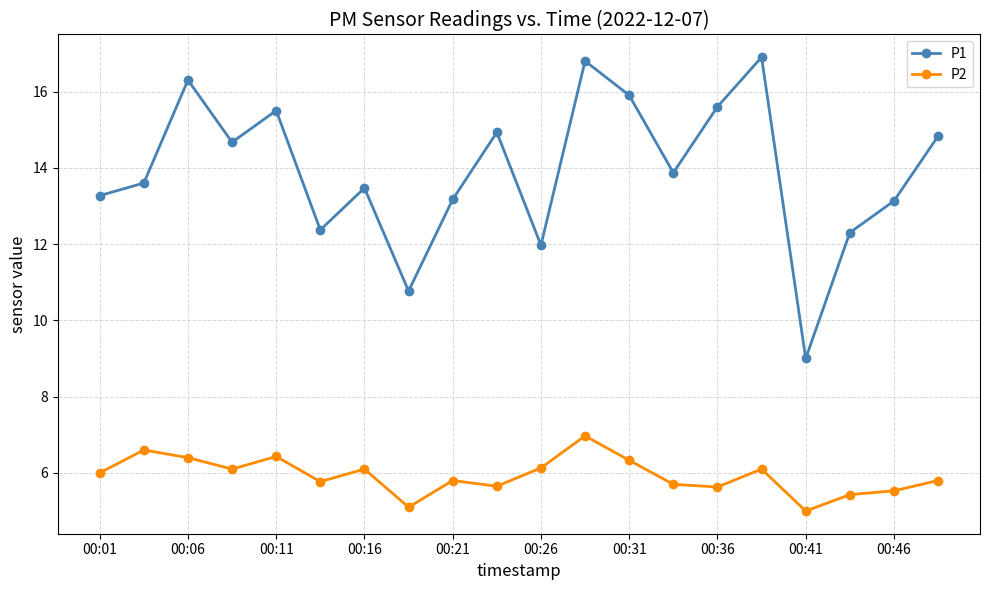

What are all the series names shown in the legend?

P1, P2